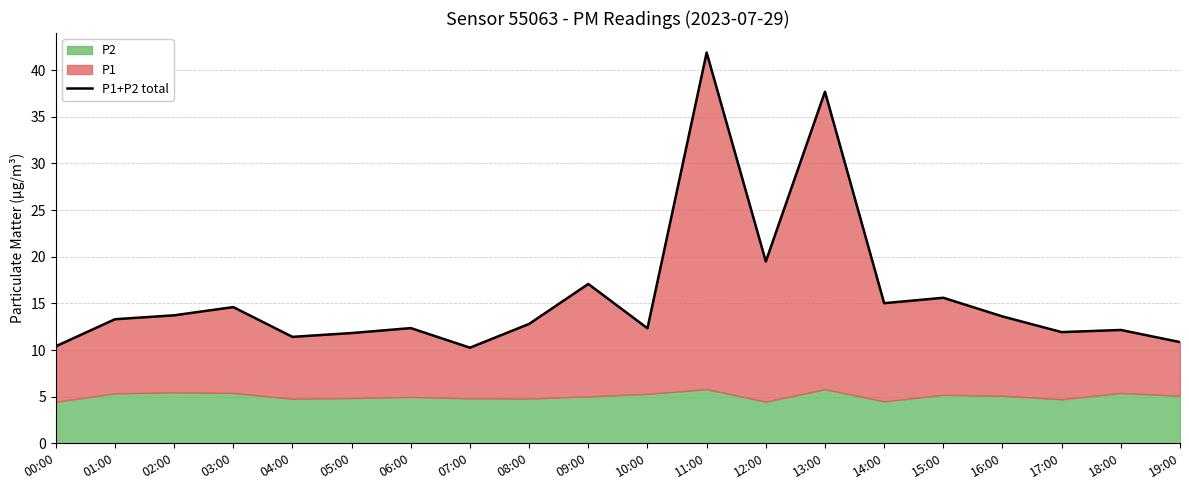

What is the label of the 13th point from the right?

07:00